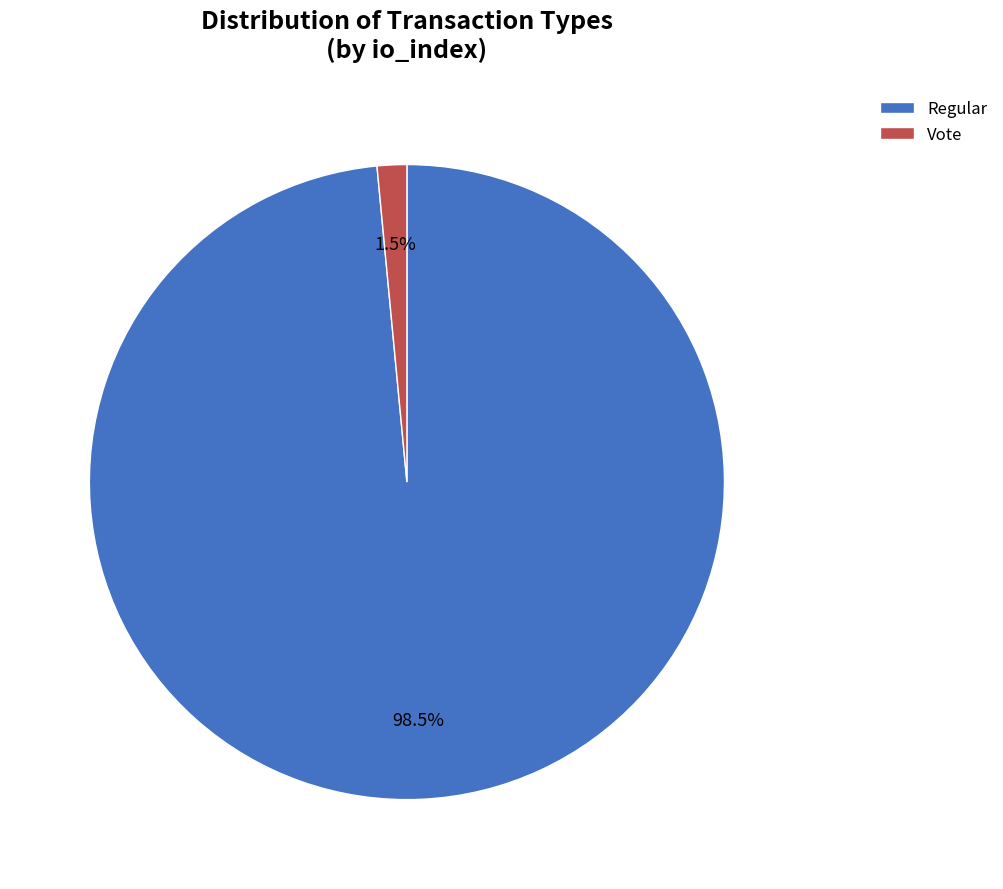

Does any single category account for the majority?

Yes